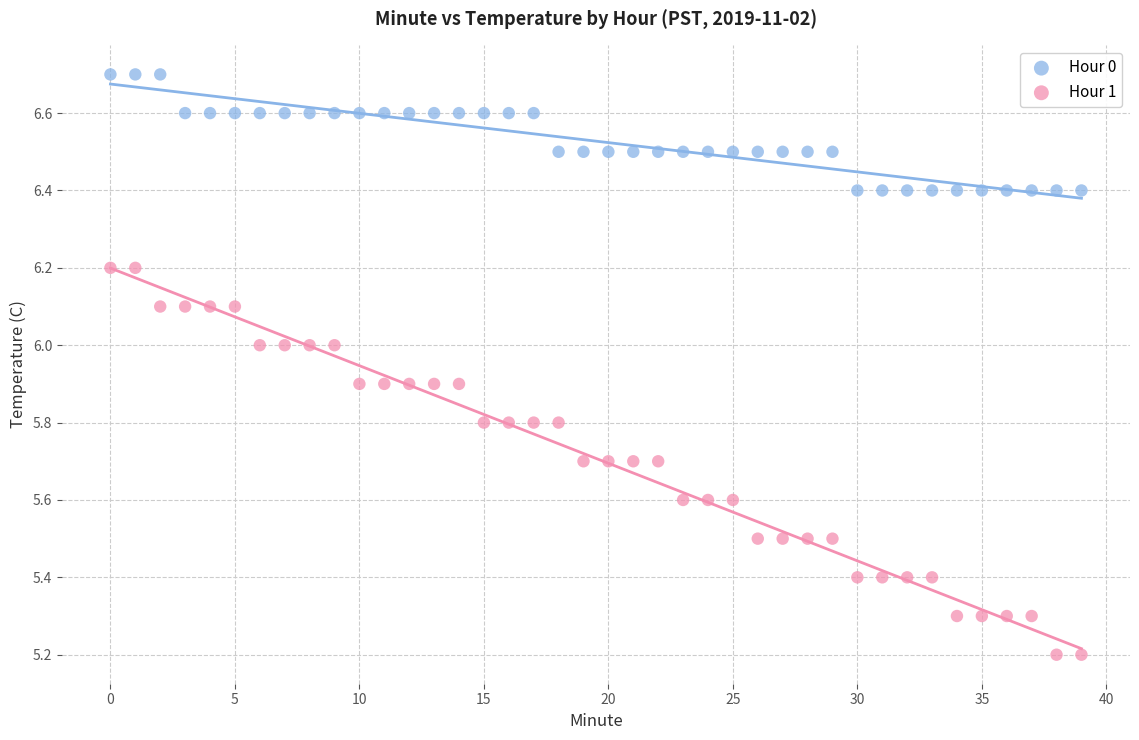

Which series reaches the minimum Y coordinate?

Hour 1